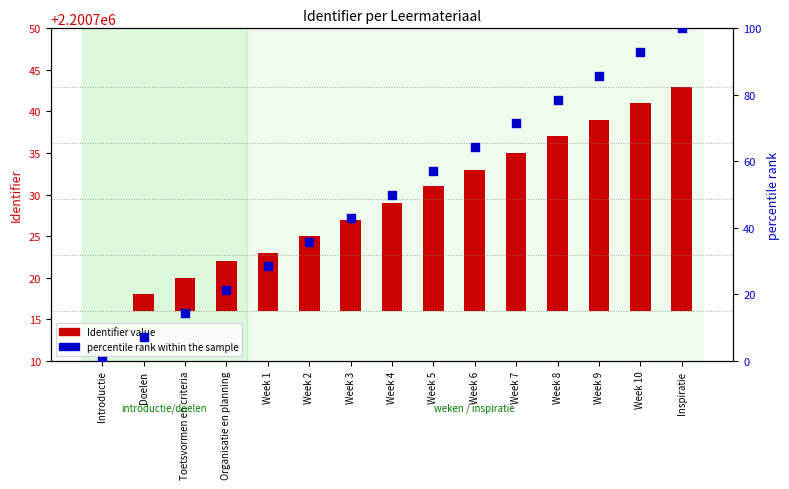

Which series has the widest spread of Y values?

percentile rank within the sample